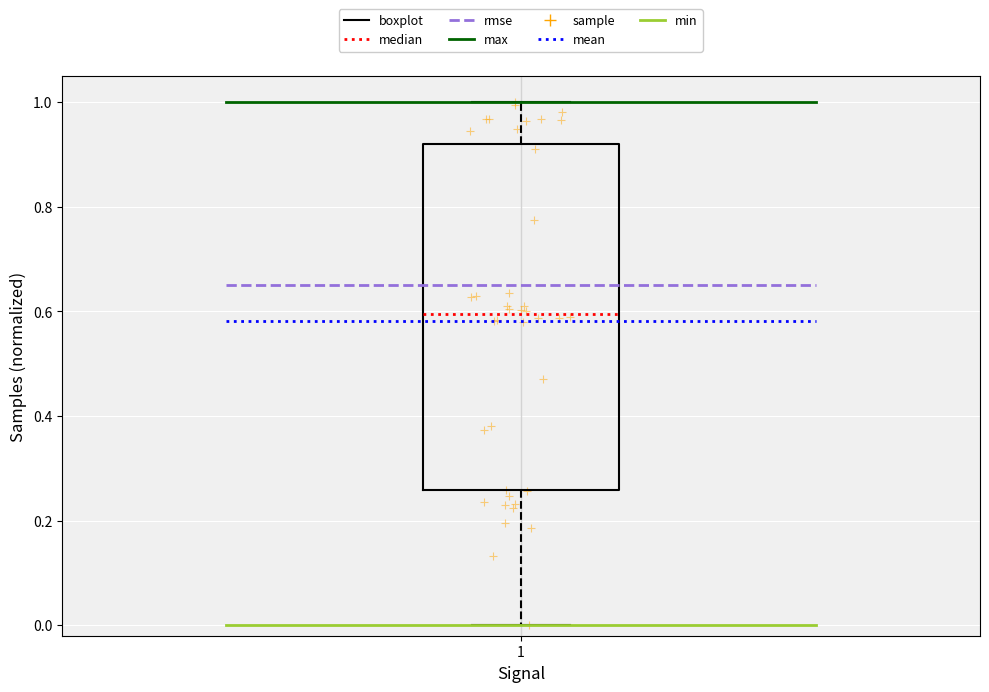

Where does the lower whisker of the box at x = 1 end on the y-axis? The values are not printed on the chart, so give them approximately, as read against the axis.

0.00